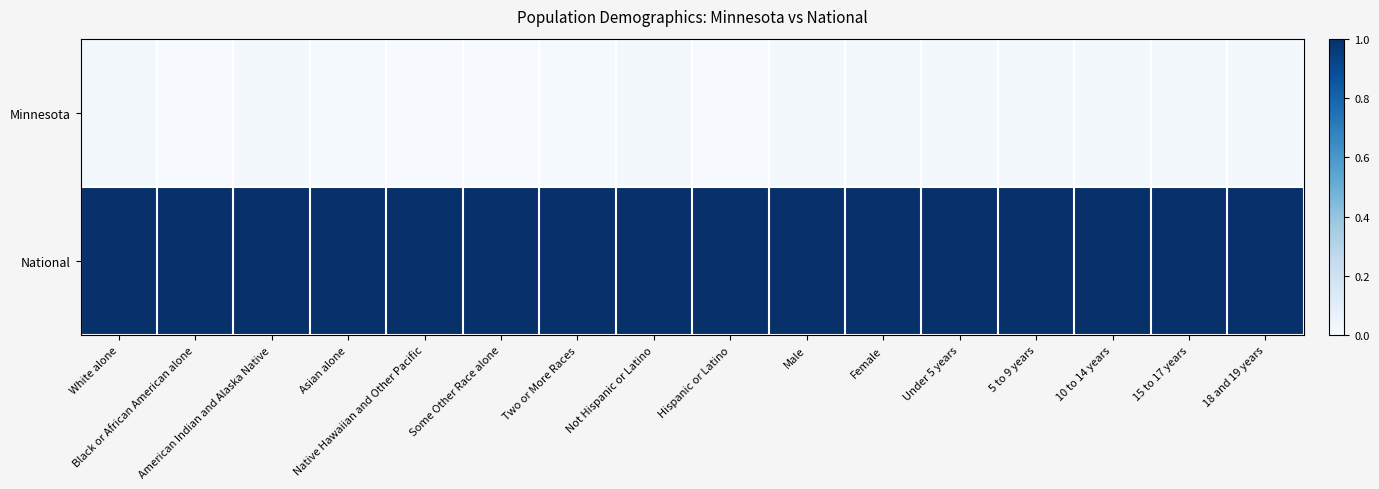

At which category does the chart reach its minimum across all series?

Native Hawaiian and Other Pacific